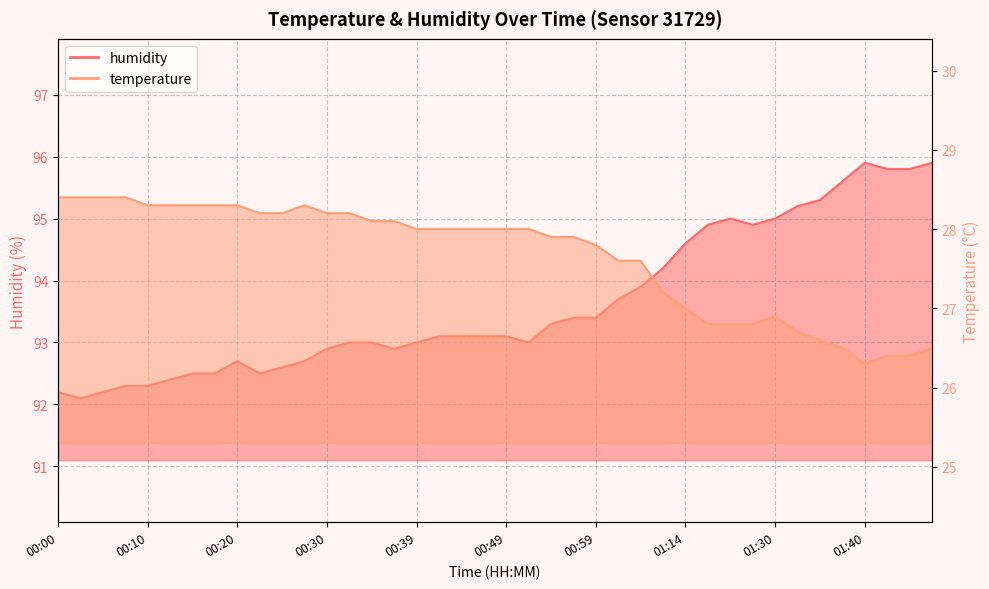

Reading right to left, extract all data points from this chart.

humidity: 01:47=95.9	01:44=95.8	01:42=95.8	01:40=95.9	01:37=95.6	01:35=95.3	01:32=95.2	01:30=95.0	01:27=94.9	01:19=95.0	01:17=94.9	01:14=94.6	01:12=94.2	01:04=93.9	01:01=93.7	00:59=93.4	00:57=93.4	00:54=93.3	00:52=93.0	00:49=93.1	00:47=93.1	00:44=93.1	00:42=93.1	00:39=93.0	00:37=92.9	00:35=93.0	00:32=93.0	00:30=92.9	00:27=92.7	00:25=92.6	00:22=92.5	00:20=92.7	00:17=92.5	00:15=92.5	00:13=92.4	00:10=92.3	00:08=92.3	00:05=92.2	00:03=92.1	00:00=92.2
temperature: 01:47=26.5	01:44=26.4	01:42=26.4	01:40=26.3	01:37=26.5	01:35=26.6	01:32=26.7	01:30=26.9	01:27=26.8	01:19=26.8	01:17=26.8	01:14=27.0	01:12=27.2	01:04=27.6	01:01=27.6	00:59=27.8	00:57=27.9	00:54=27.9	00:52=28.0	00:49=28.0	00:47=28.0	00:44=28.0	00:42=28.0	00:39=28.0	00:37=28.1	00:35=28.1	00:32=28.2	00:30=28.2	00:27=28.3	00:25=28.2	00:22=28.2	00:20=28.3	00:17=28.3	00:15=28.3	00:13=28.3	00:10=28.3	00:08=28.4	00:05=28.4	00:03=28.4	00:00=28.4